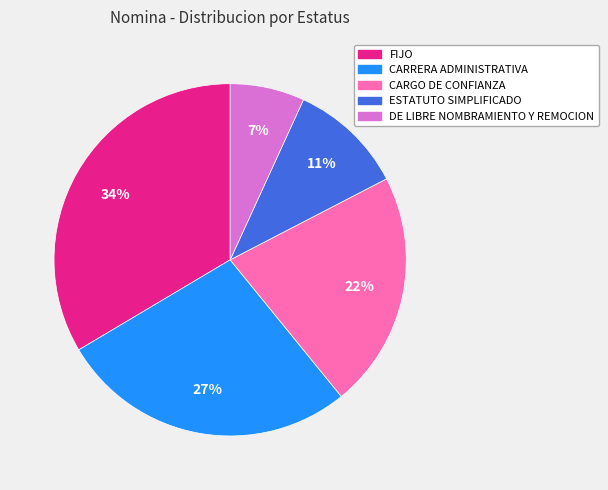

To the nearest percent, what portion does FIJO represent?

34%